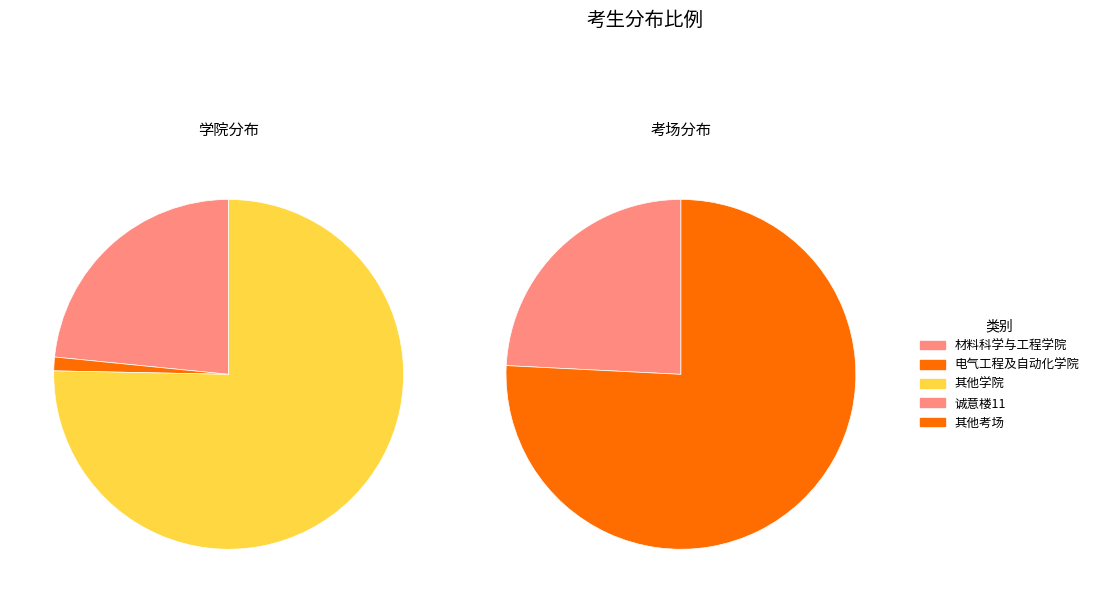

Does 诚意楼11 account for over 50% of the chart?

No